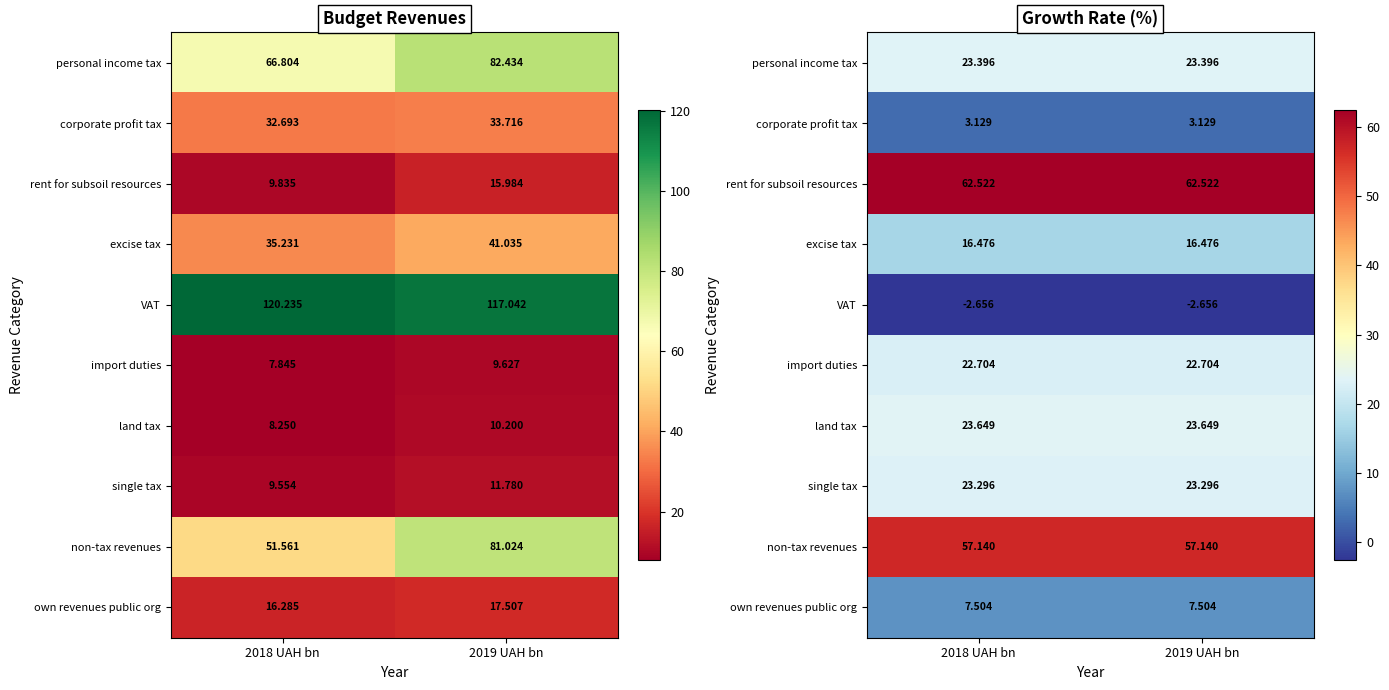

Which has a higher value, 2019 UAH bn or 2018 UAH bn?

2019 UAH bn